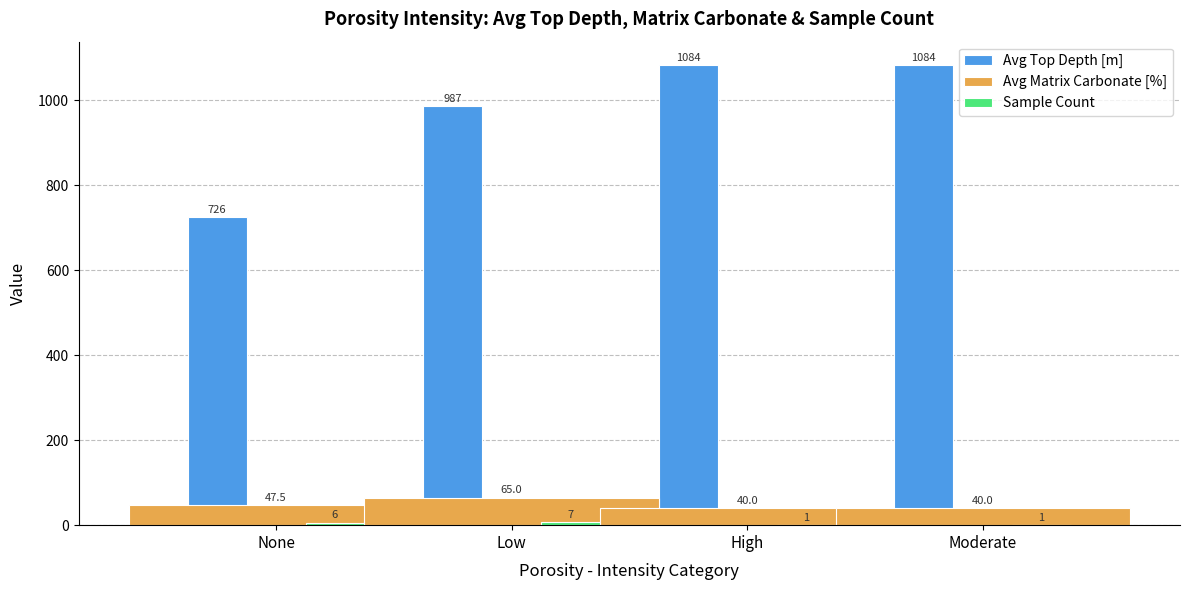

What is the label of the 1st bar from the right?

Moderate